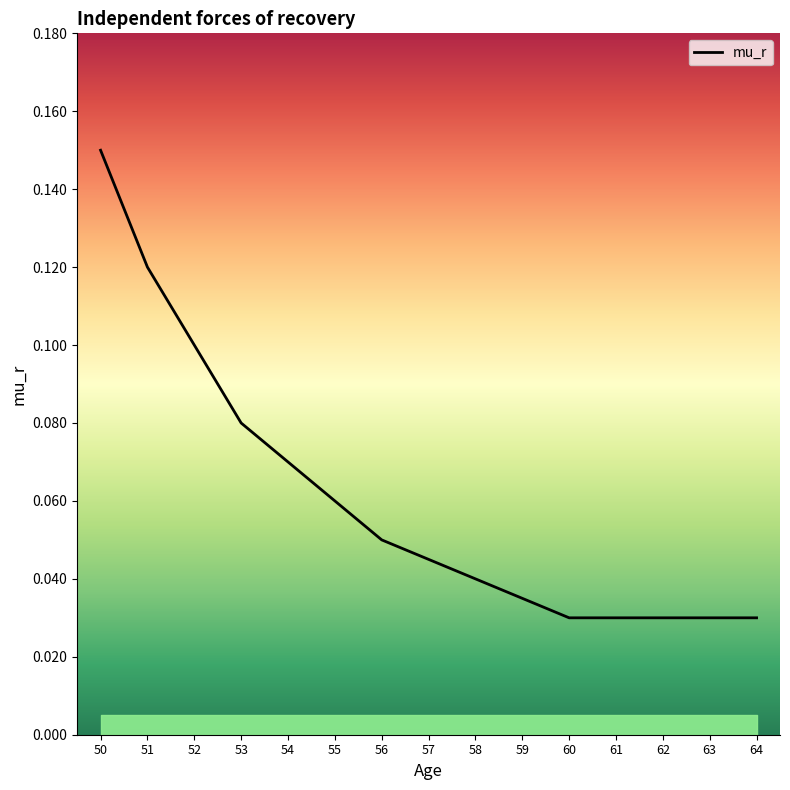

Between 56 and 52, which is larger?

52